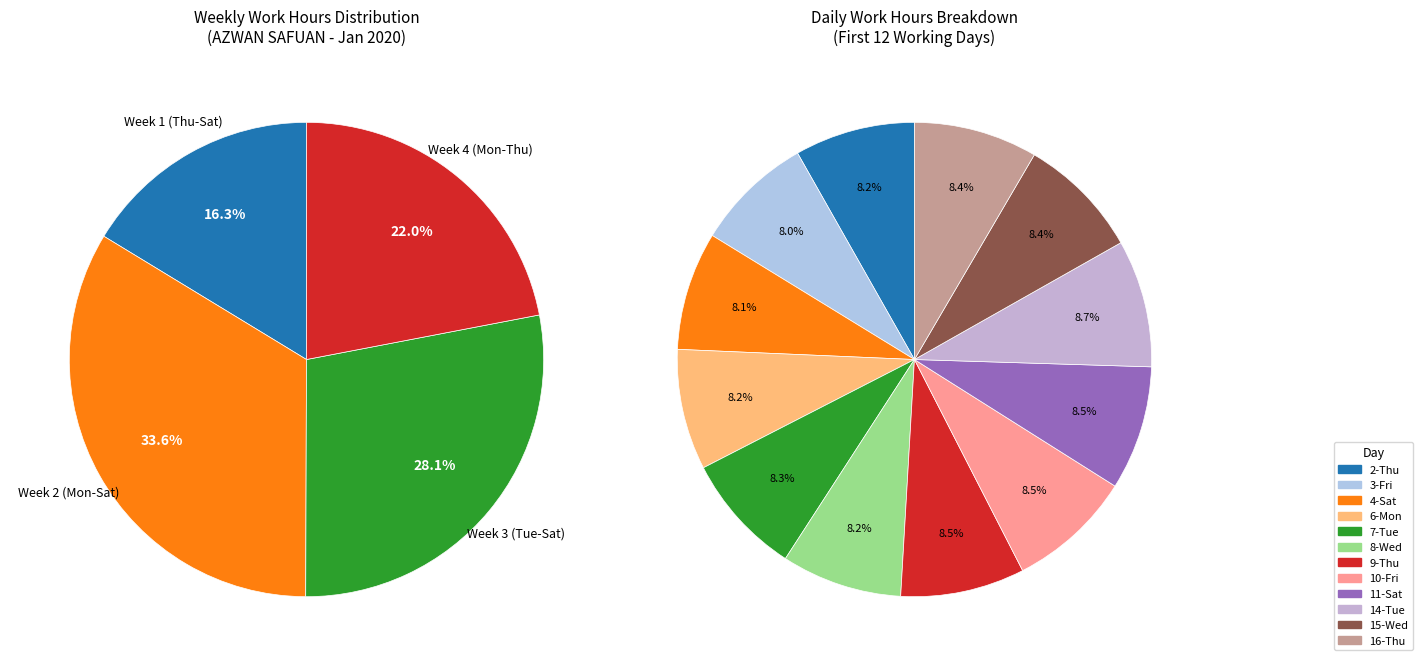

To the nearest percent, what is the difference between the largest and smallest slice percentages?

1%